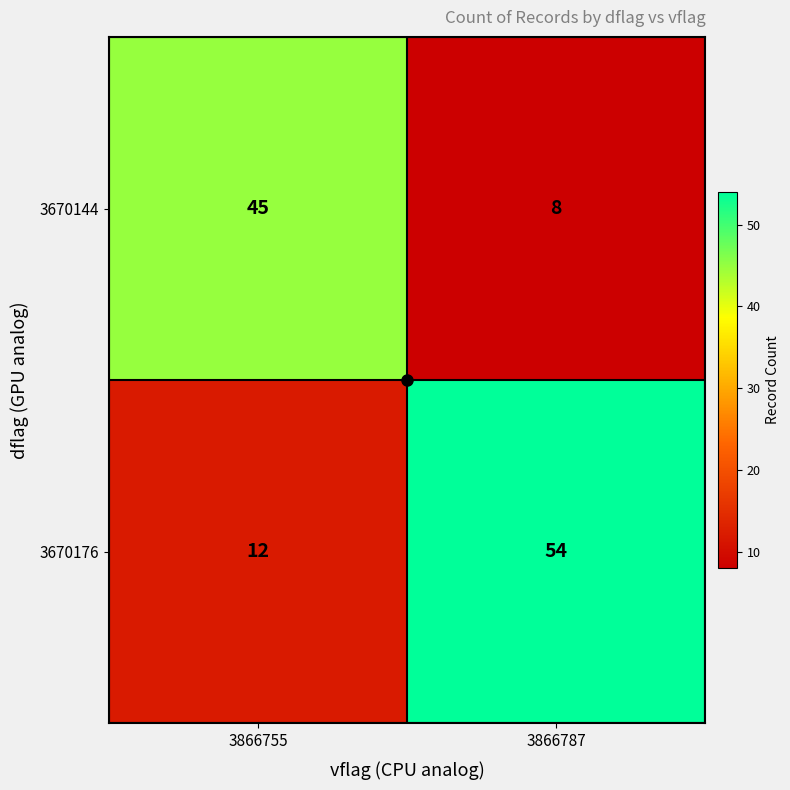

Is it true that 3670176 equals 12 at 3866755?

True